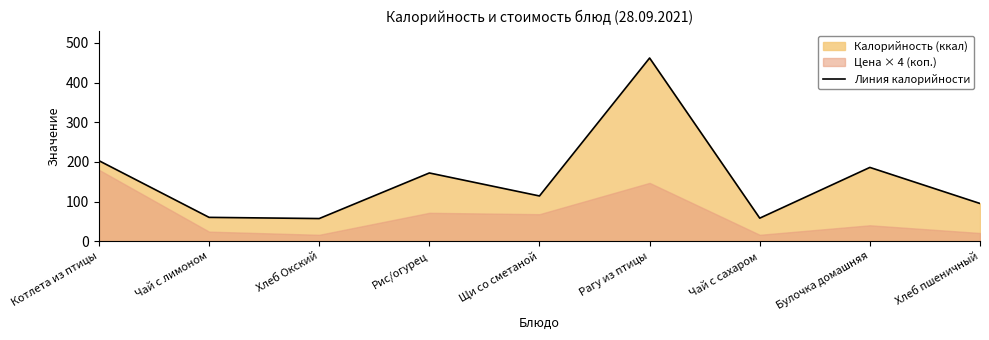

Where is the data nearest to the value 259?

Котлета из птицы